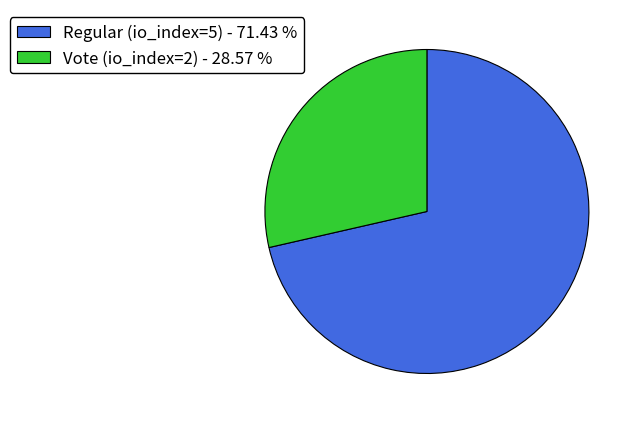

Is it true that Vote (io_index=2) is 37% of the pie?

False